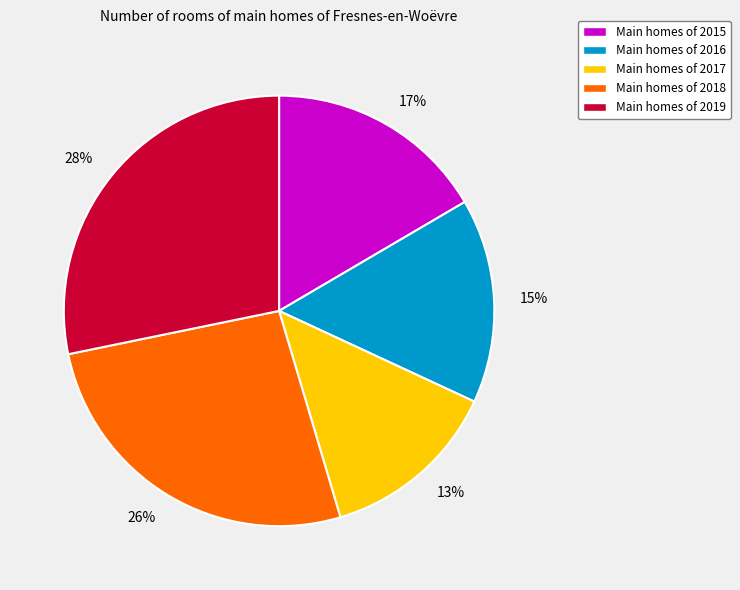

Does 28% represent more than half of the total?

No